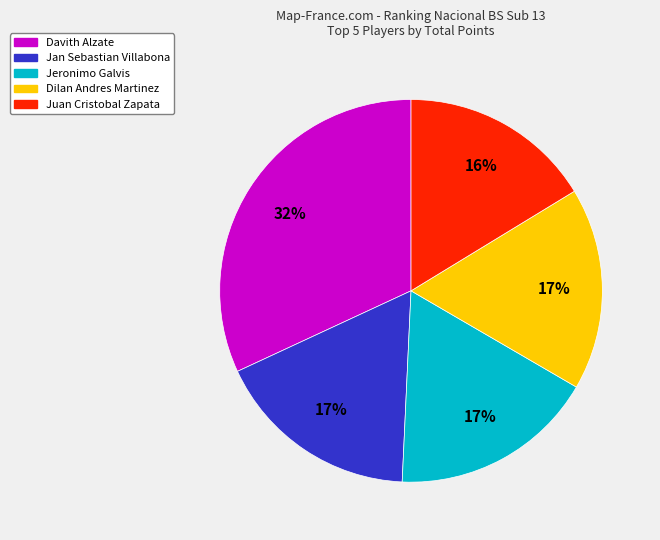

Is there any slice that represents more than half of the pie?

No